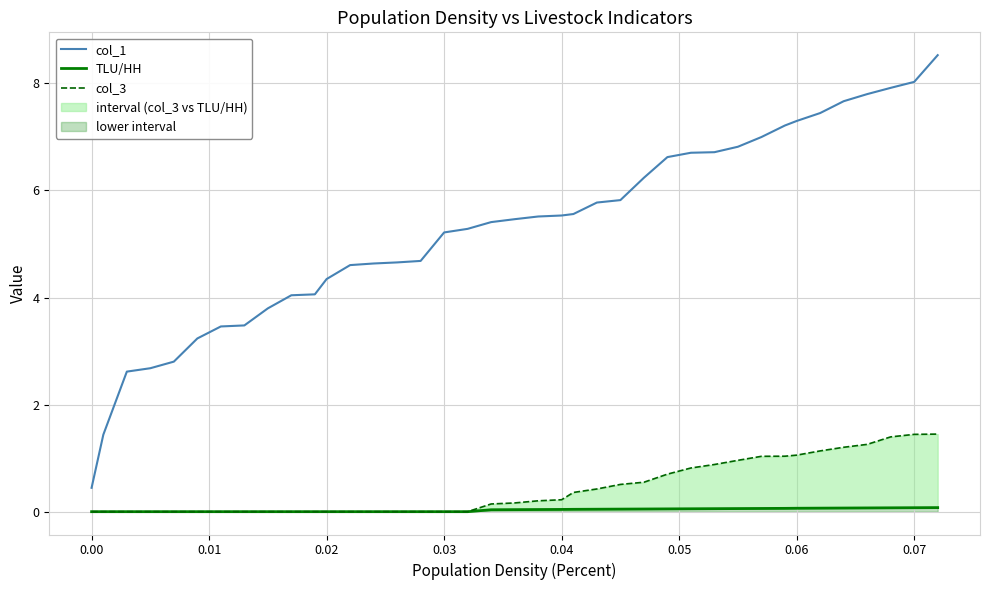

What is the sum of all col_1 values?

206.5